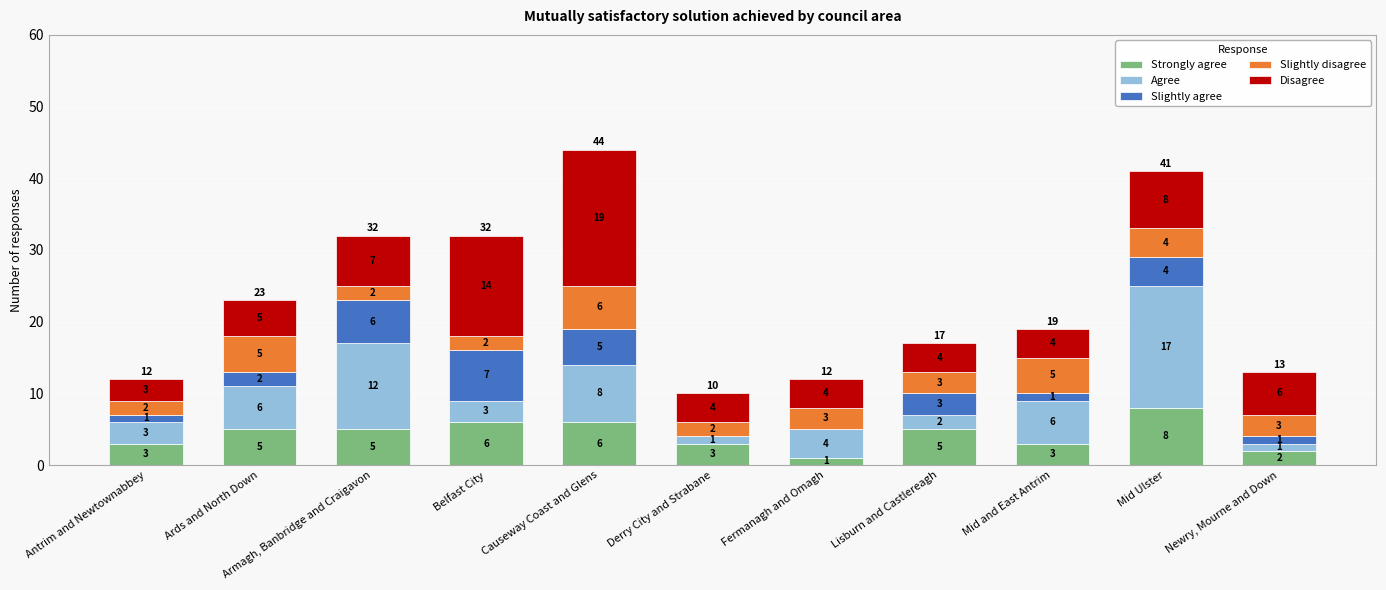

At which category is the sum across all series the highest?

Causeway Coast and Glens